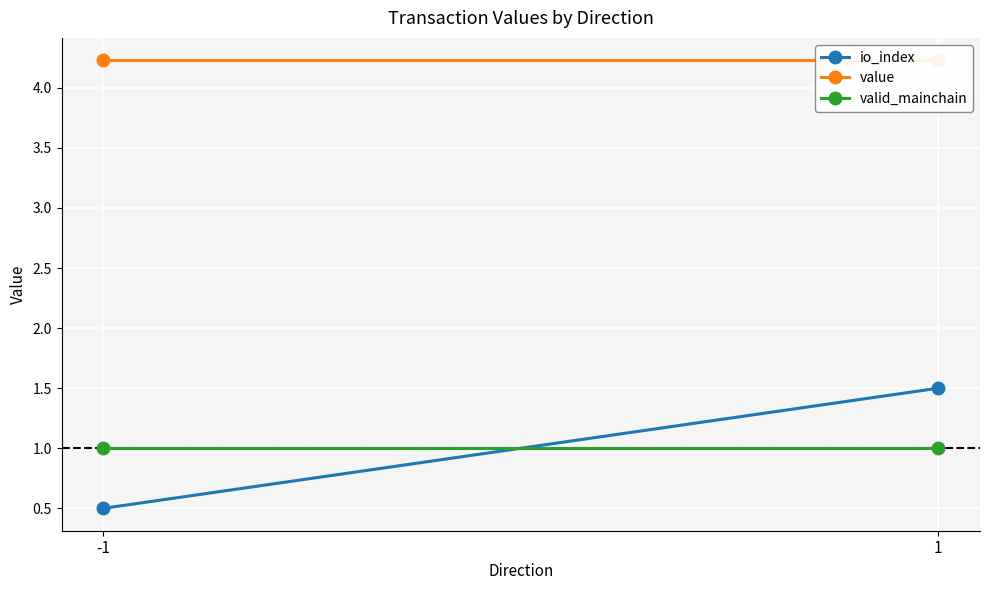

What is the sum of all valid_mainchain values?

2.0